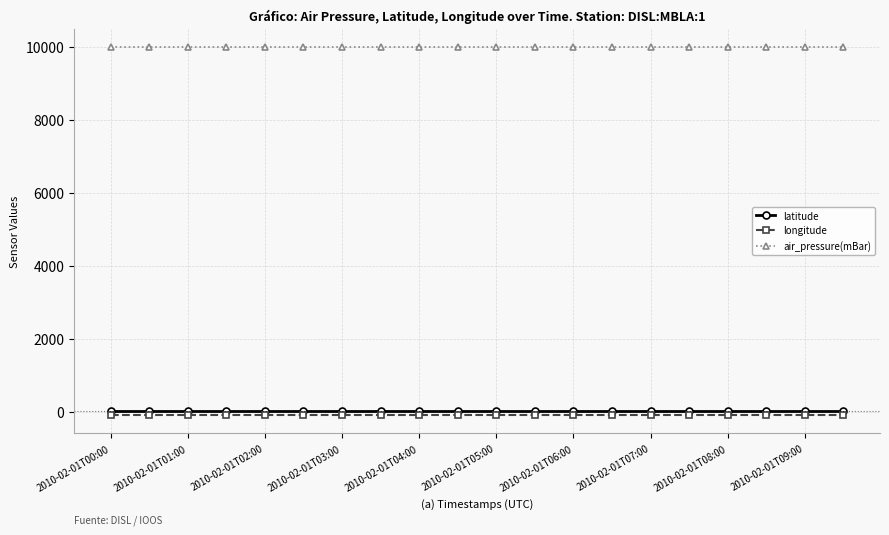

True or false: air_pressure(mBar) and latitude intersect in this chart.

False